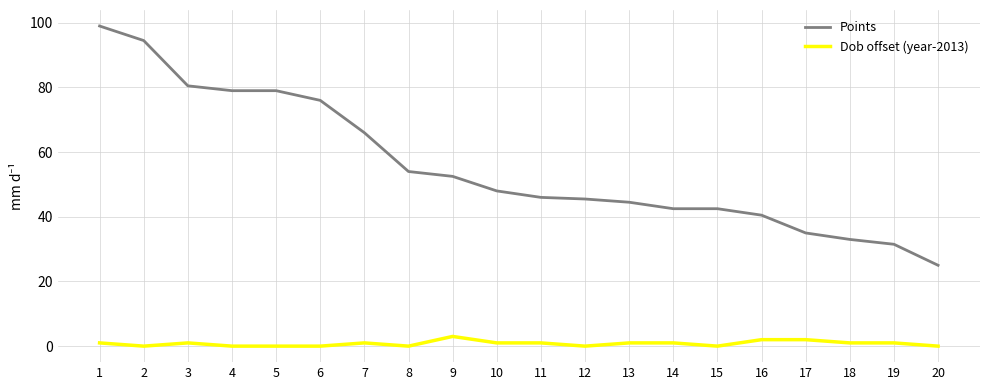

List the series in order of their overall mean, lowest first.

Dob offset (year-2013), Points